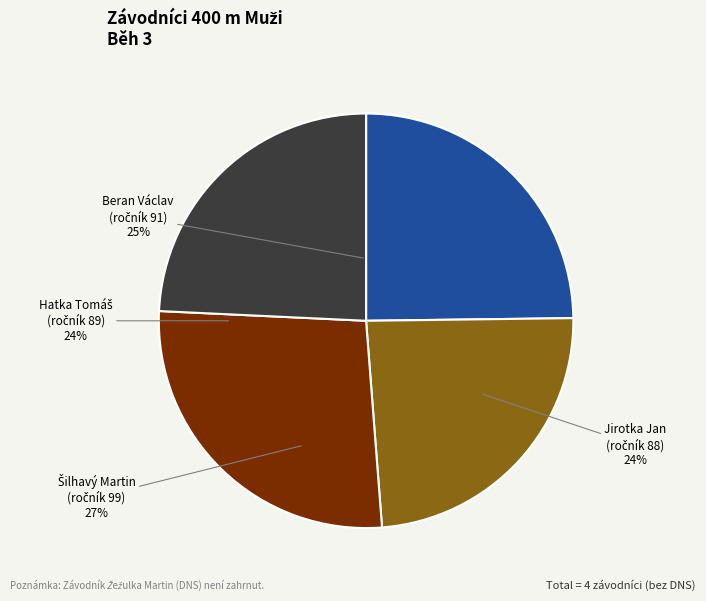

The Beran Václav slice represents 25% of the pie. True or false?

True